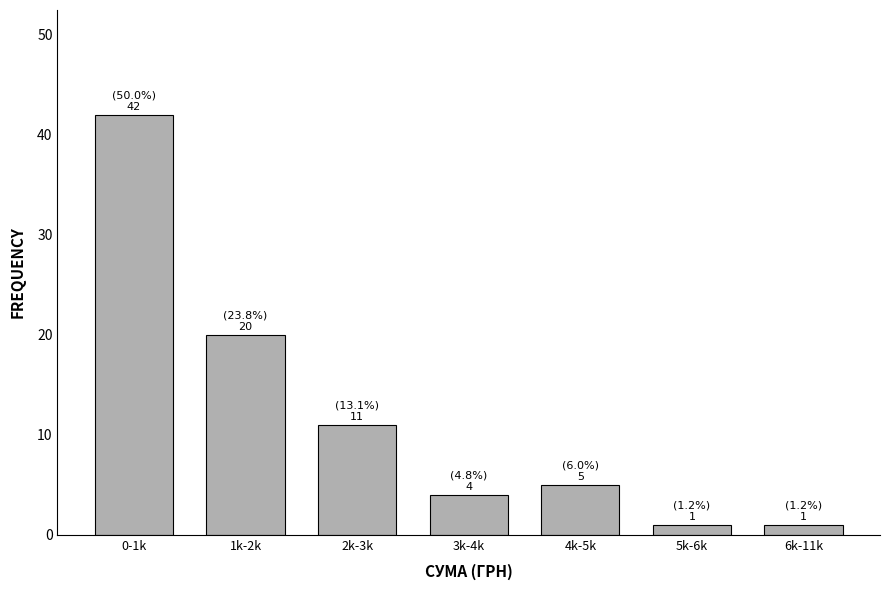

Reading left to right, extract all data points from this chart.

0-1k=42	1k-2k=20	2k-3k=11	3k-4k=4	4k-5k=5	5k-6k=1	6k-11k=1